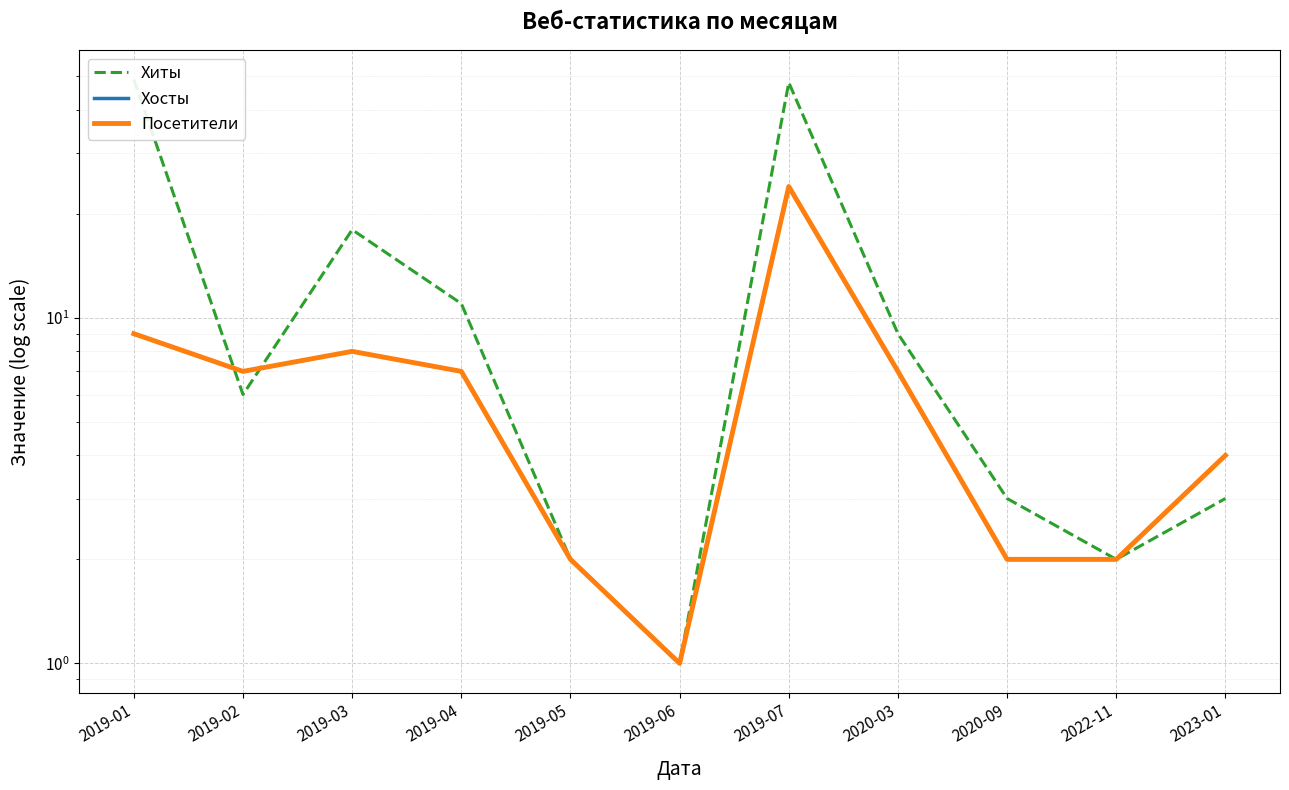

What is the minimum value shown in the chart?

1